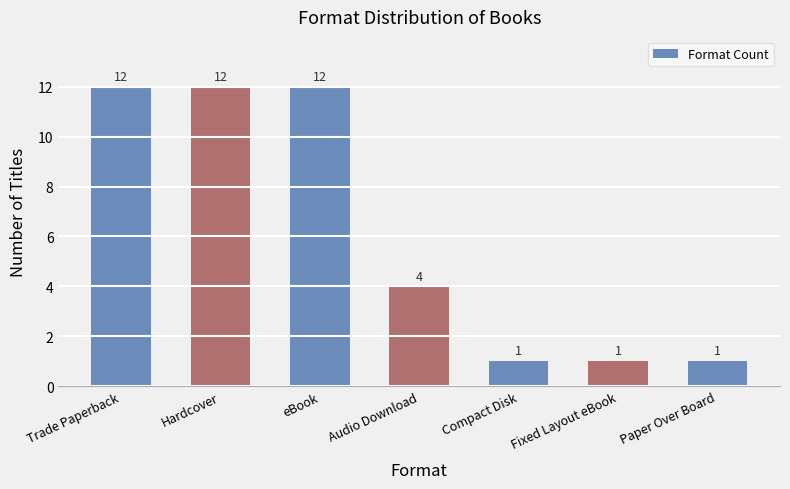

What is the sum of all values?

43